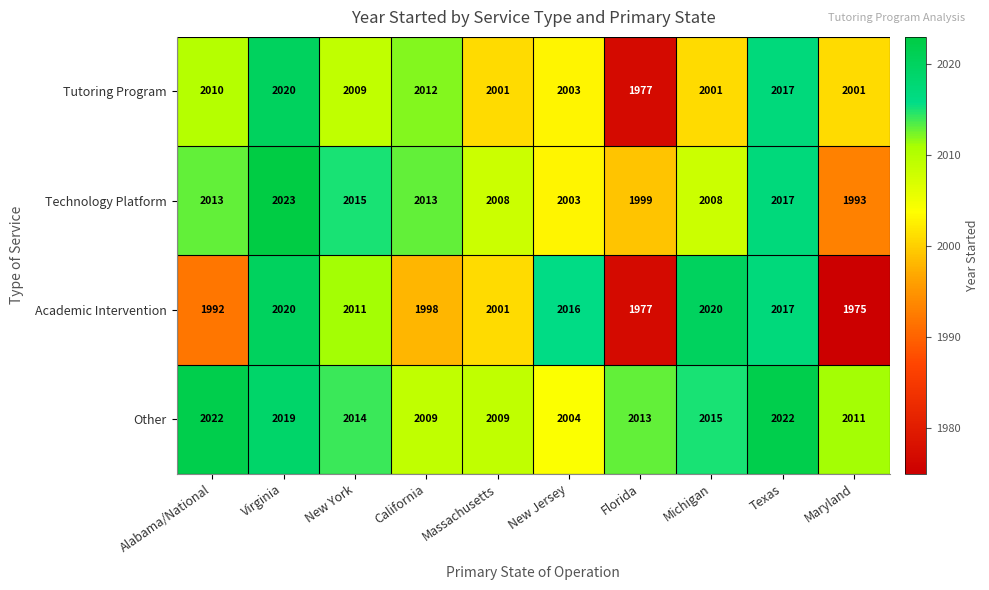

Rank the series by their average value, from lowest to highest.

Academic Intervention, Tutoring Program, Technology Platform, Other